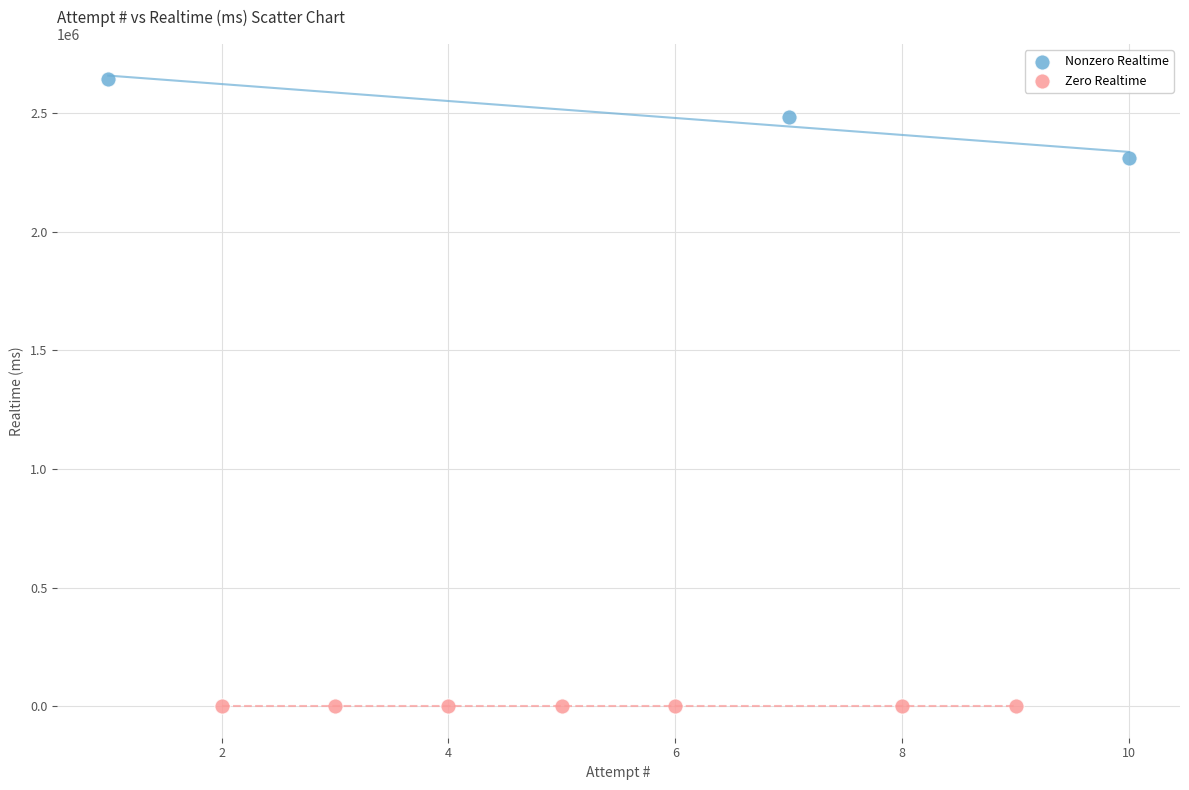

Which series contains the lowest Y value?

Zero Realtime